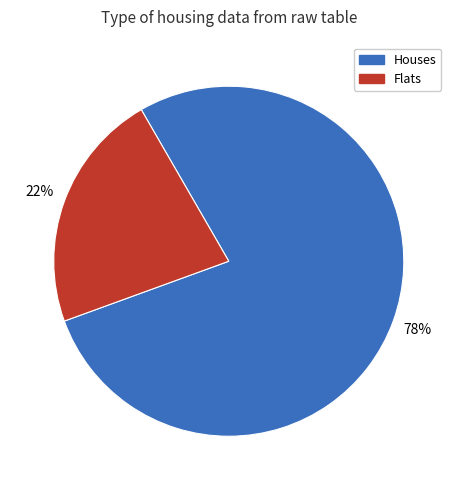

Which has a higher value, Houses or Flats?

Houses